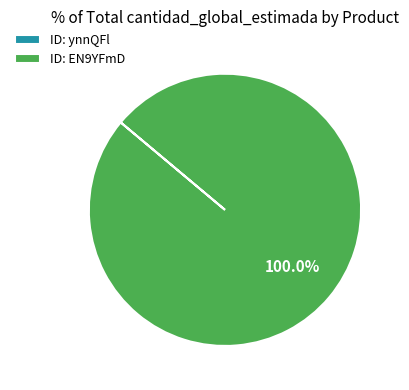

Which category accounts for the majority?

ID: EN9YFmD